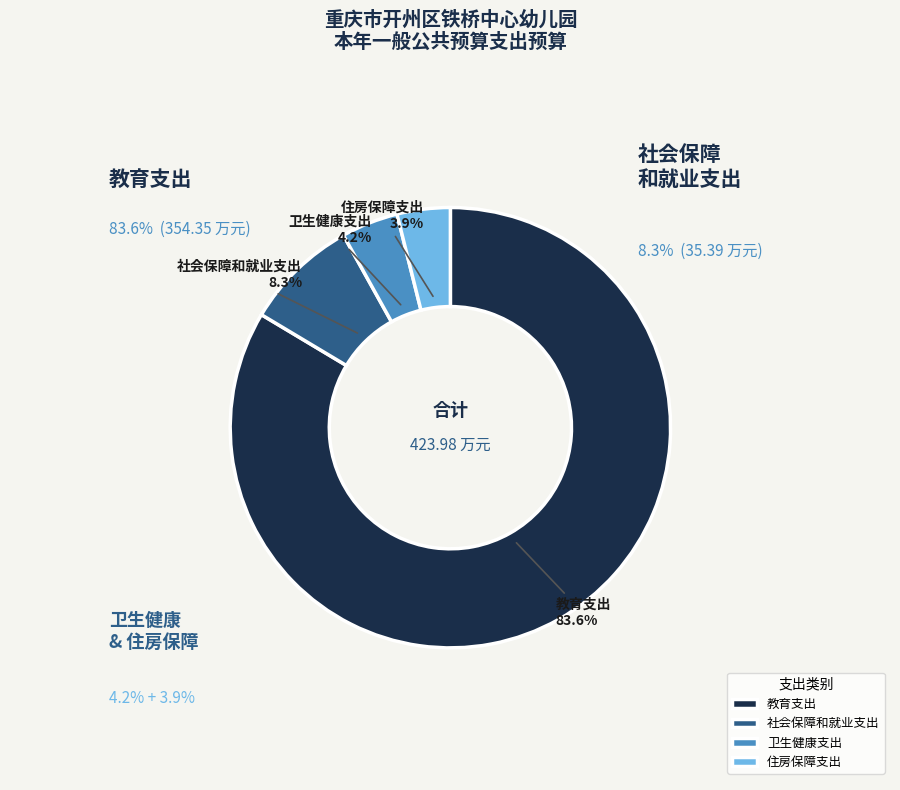

What percentage is the 社会保障和就业支出 slice, to the nearest percent?

8%